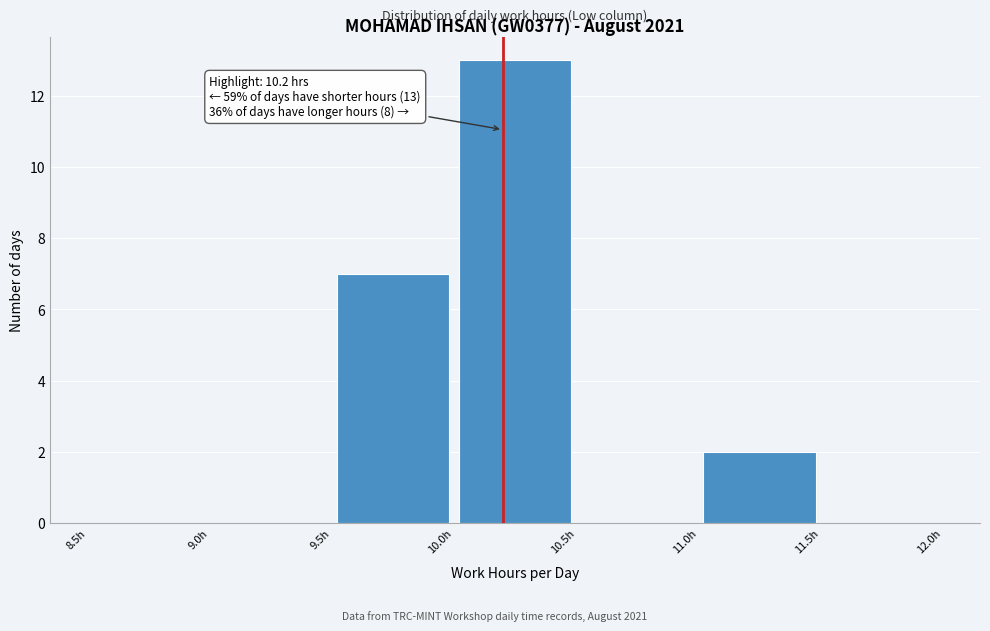

Over which range of the x-axis is the bar tallest?

10.0 to 10.5